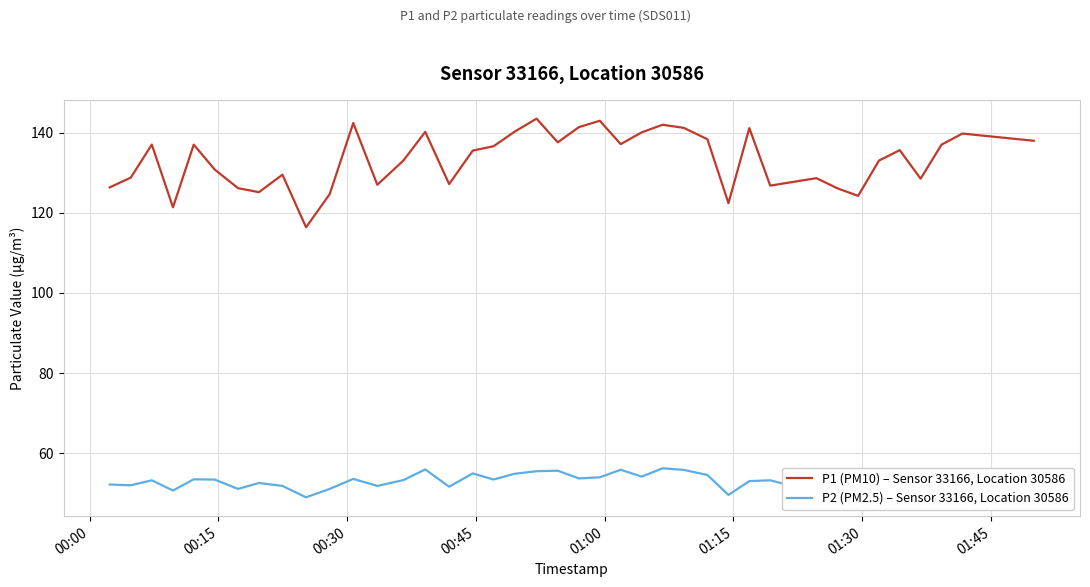

List the series in order of their peak value, highest first.

P1 (PM10) – Sensor 33166, Location 30586, P2 (PM2.5) – Sensor 33166, Location 30586